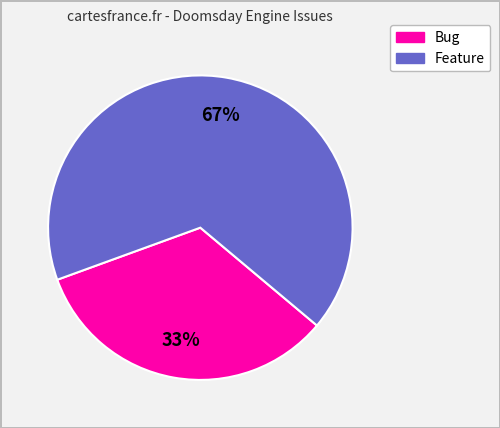

To the nearest percent, what is the average slice percentage?

50%